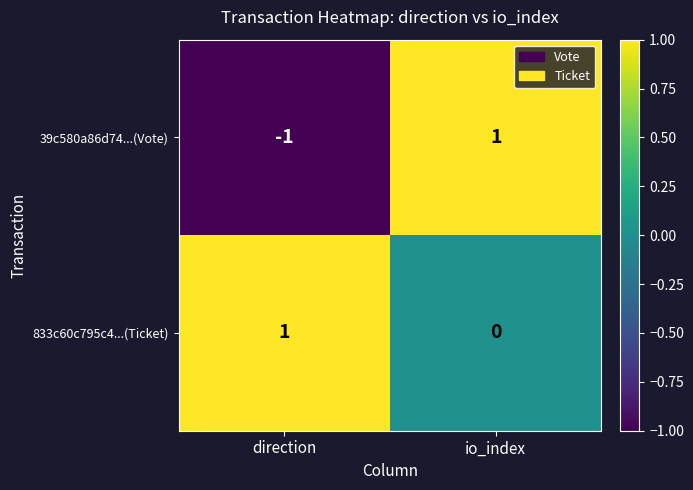

How many series are shown in this chart?

2